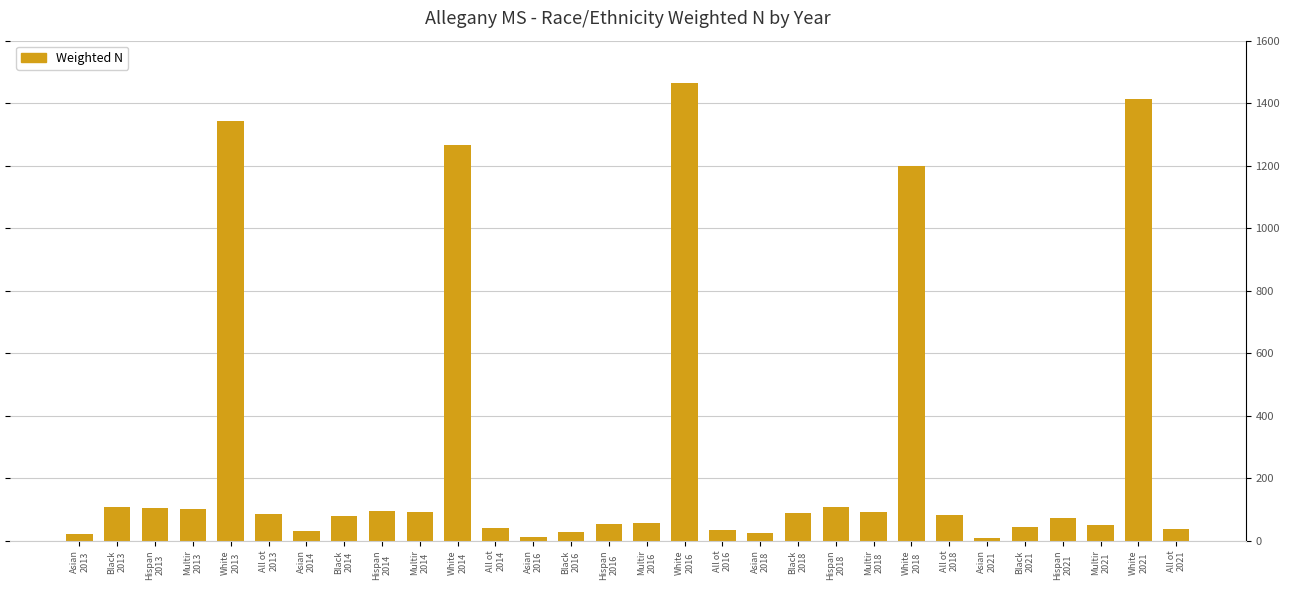

What is the sum of all values?

8227